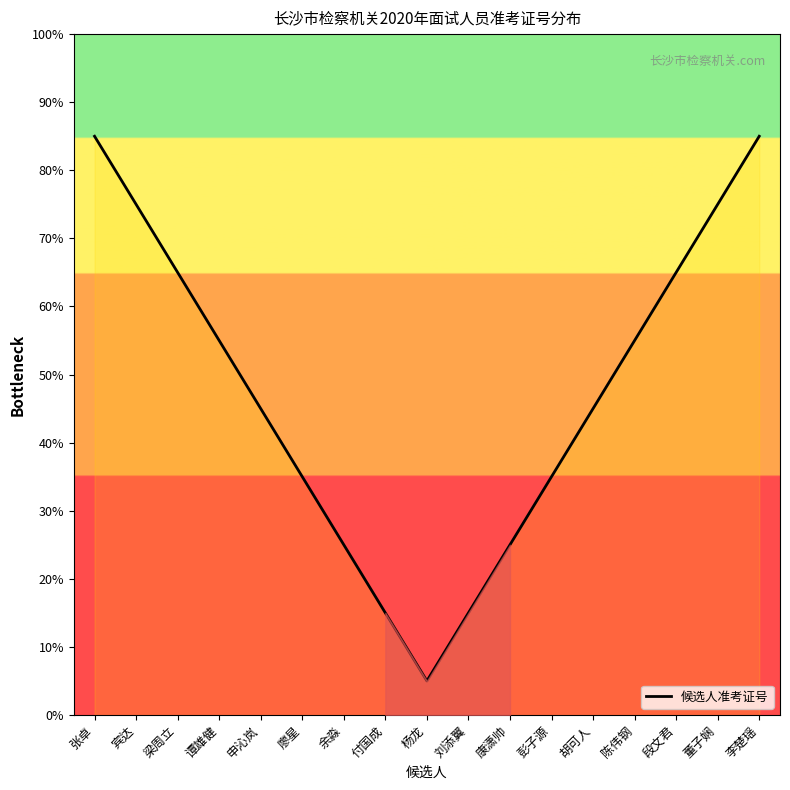

Count the values in the range 25 to 65.

10